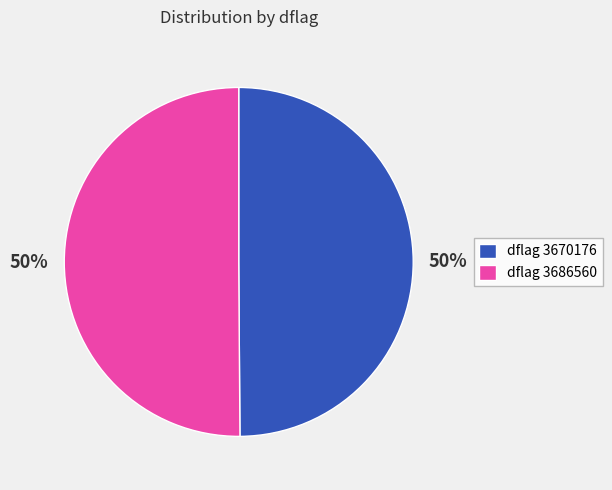

Count the number of slices in the pie.

2